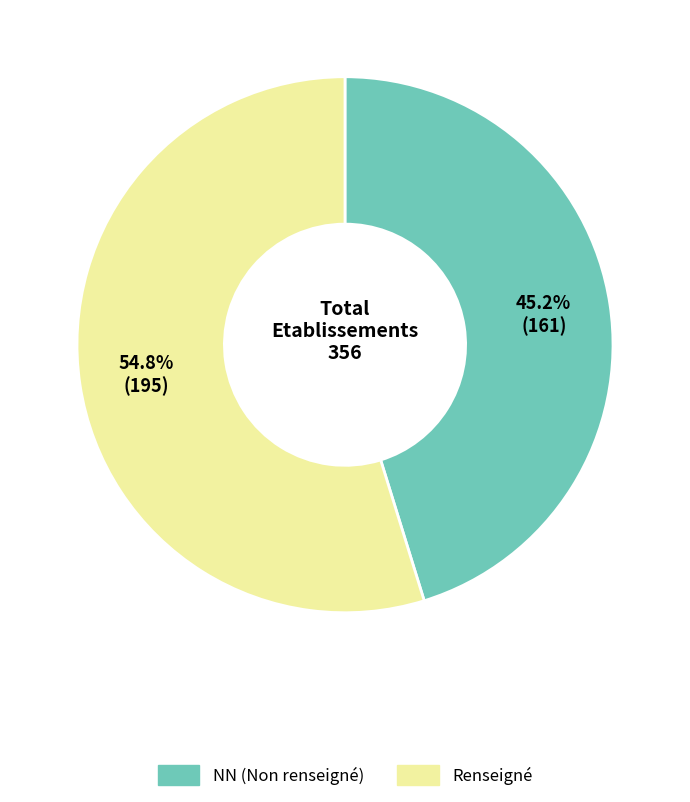

Count the number of slices in the pie.

2